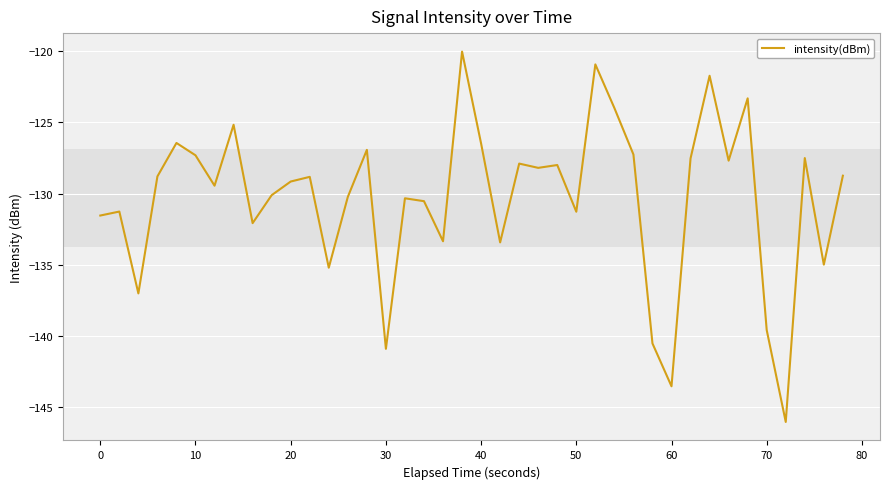

What is the maximum value shown in the chart?

-120.0